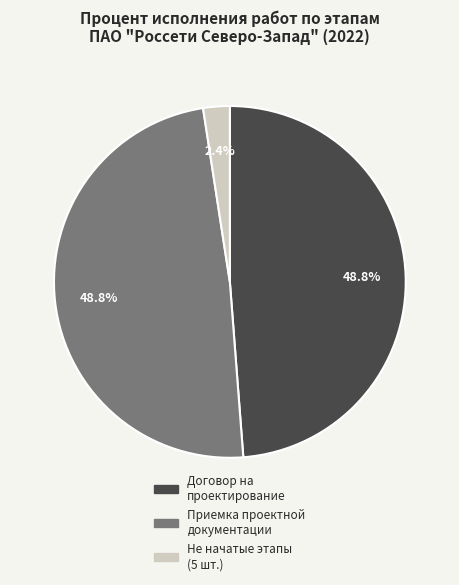

Does Договор на проектирование account for over 50% of the chart?

No